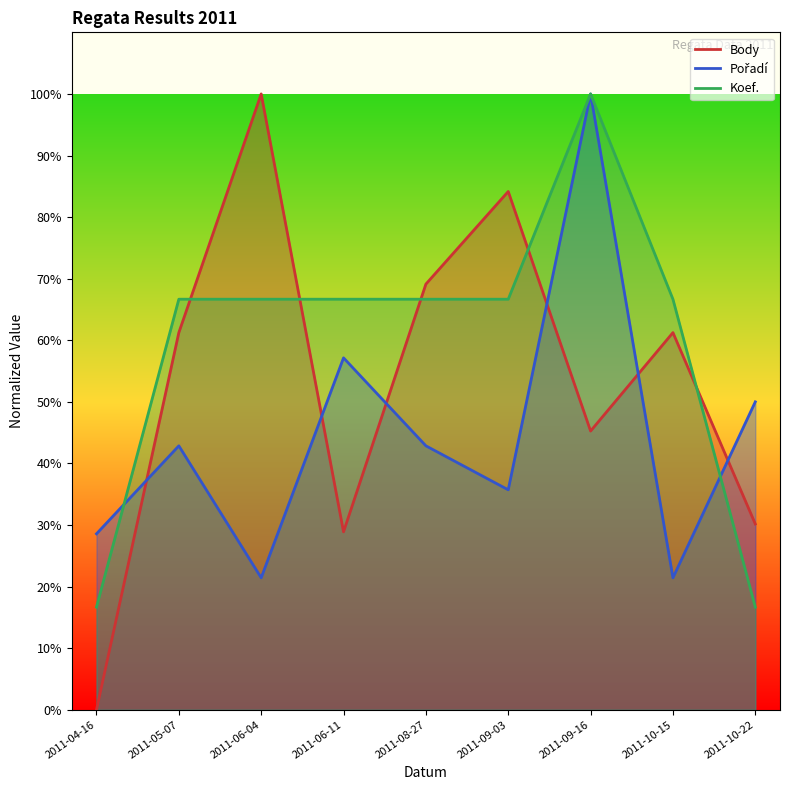

What is the sum of all Pořadí values?

400.0